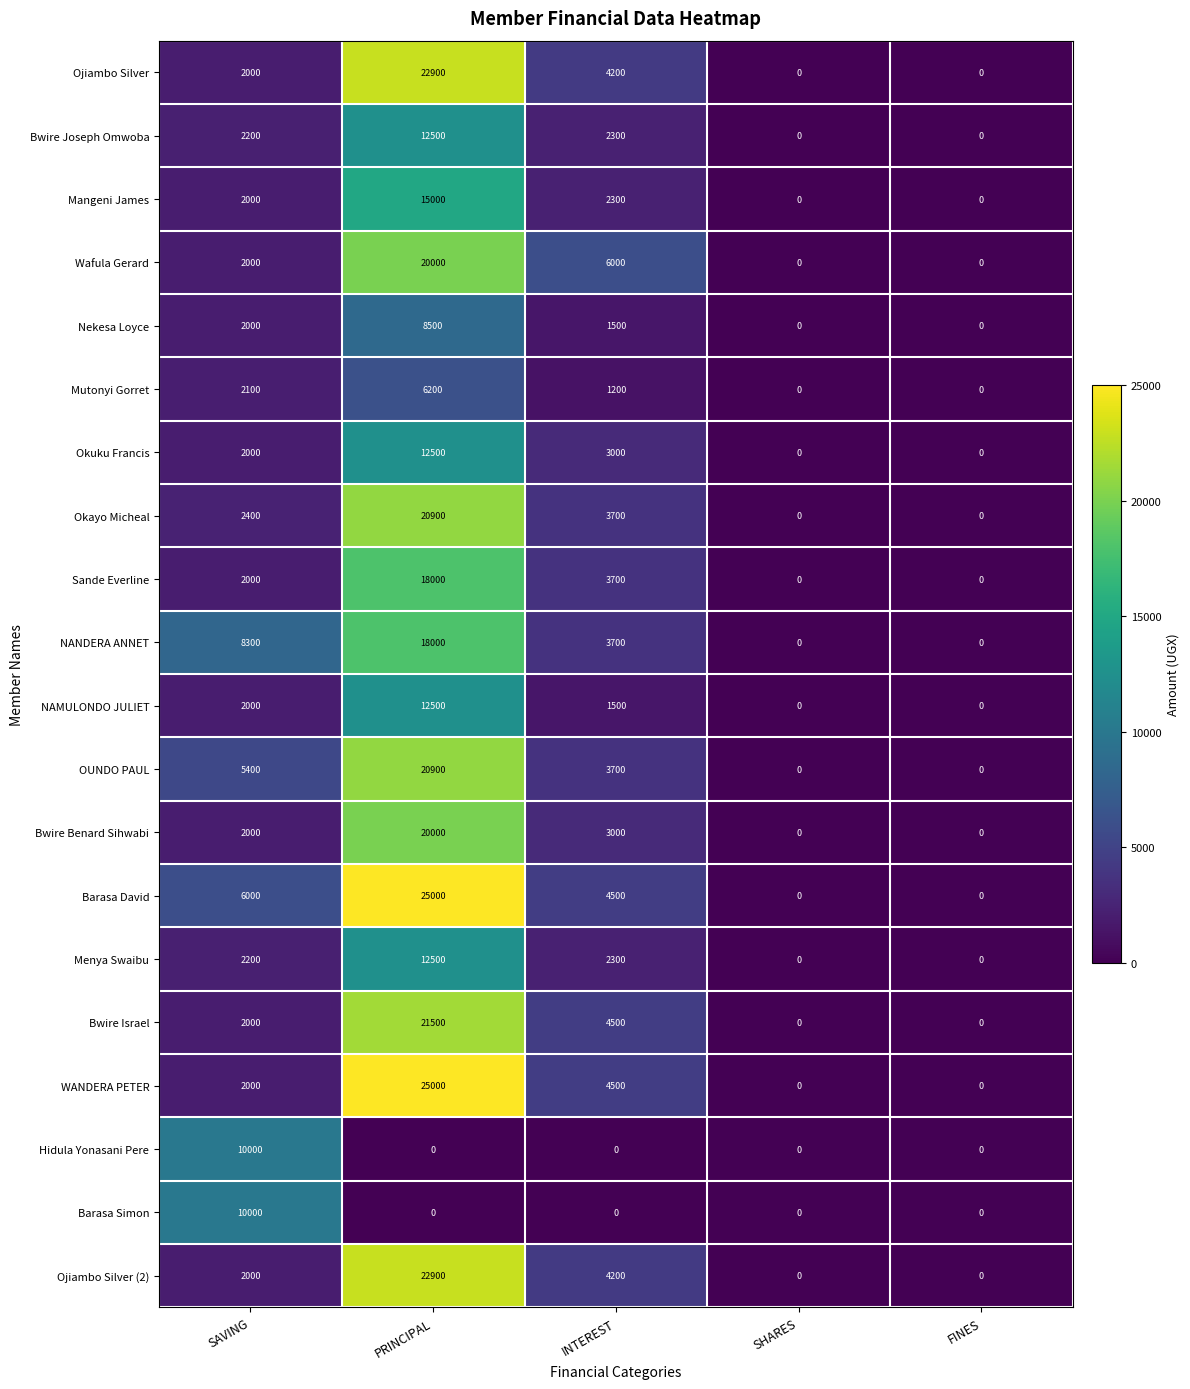

Which label corresponds to the largest value in the chart?

PRINCIPAL